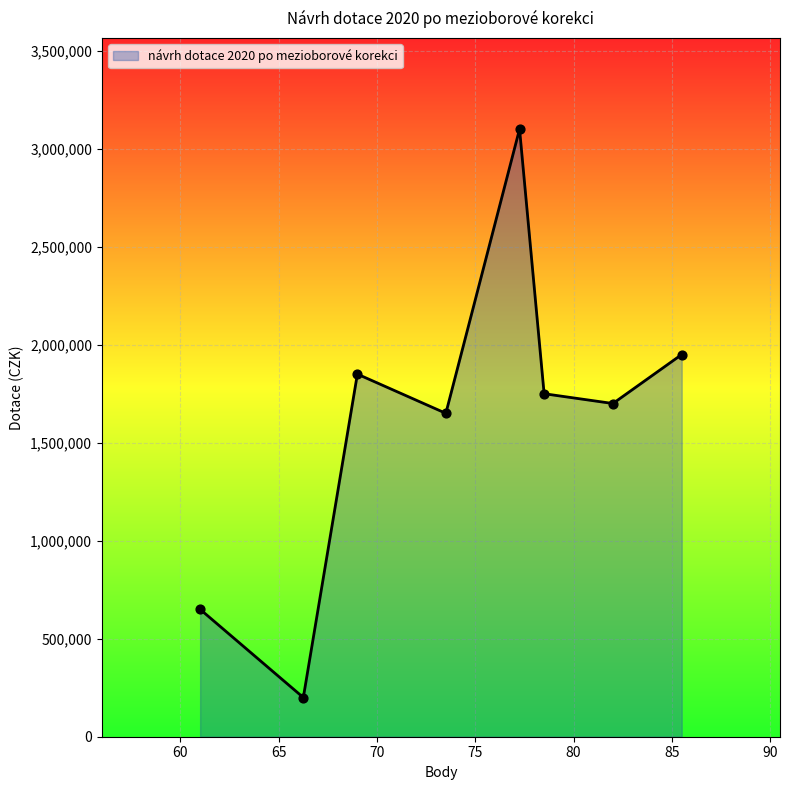

What is the greatest value displayed?

3100000